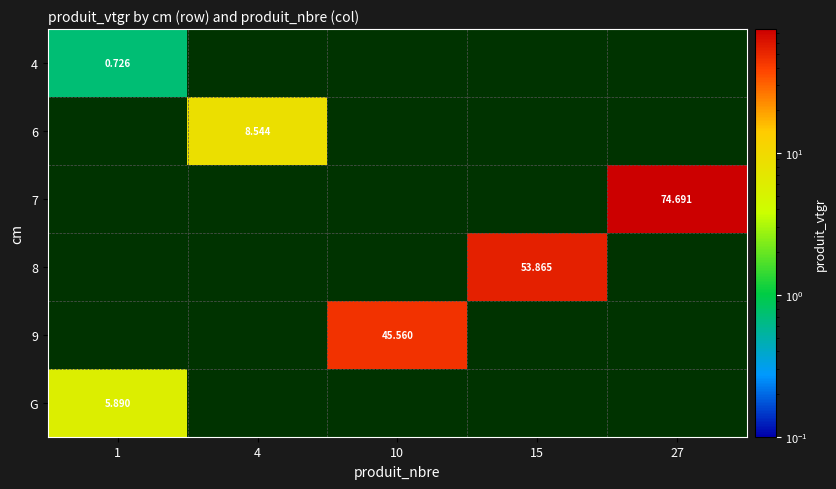

What is the difference between the highest and lowest values at 4?

8.5